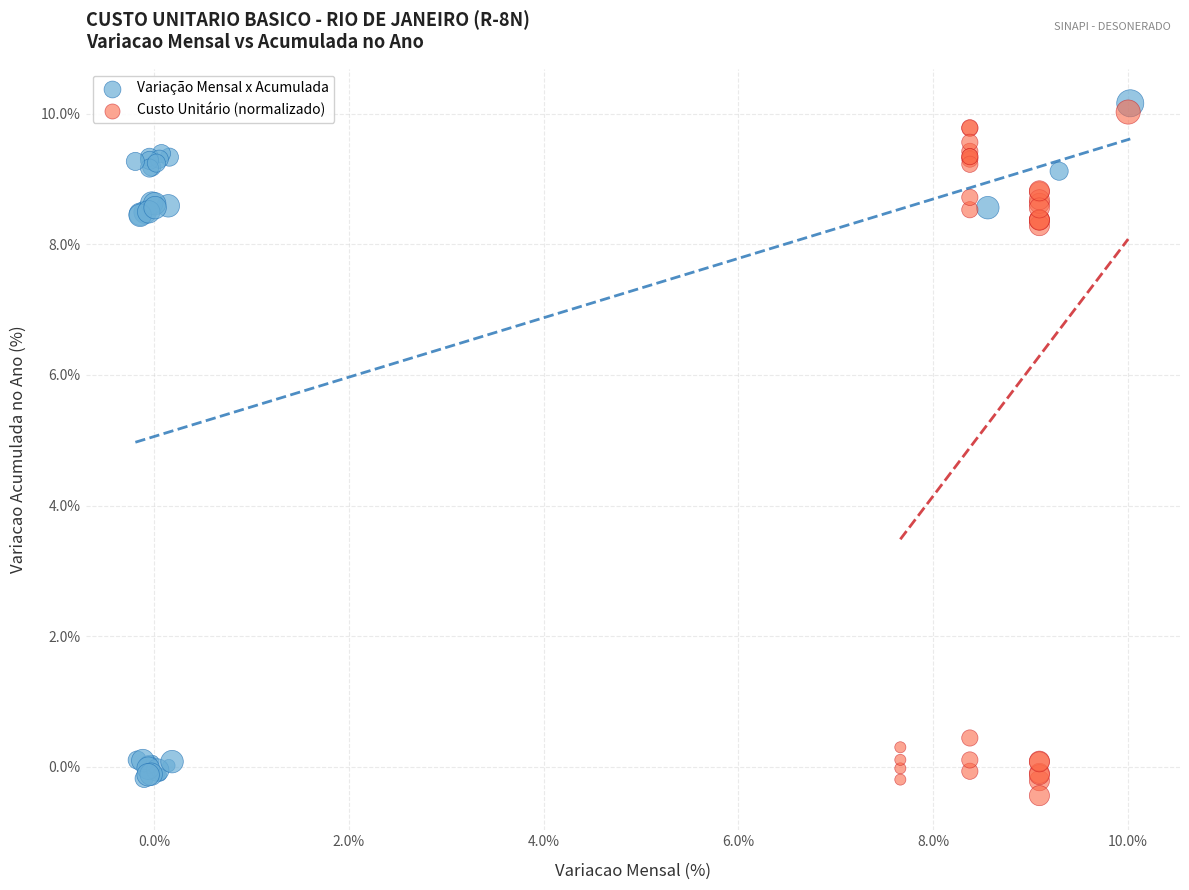

What are all the series names shown in the legend?

Variação Mensal x Acumulada, Custo Unitário (normalizado)